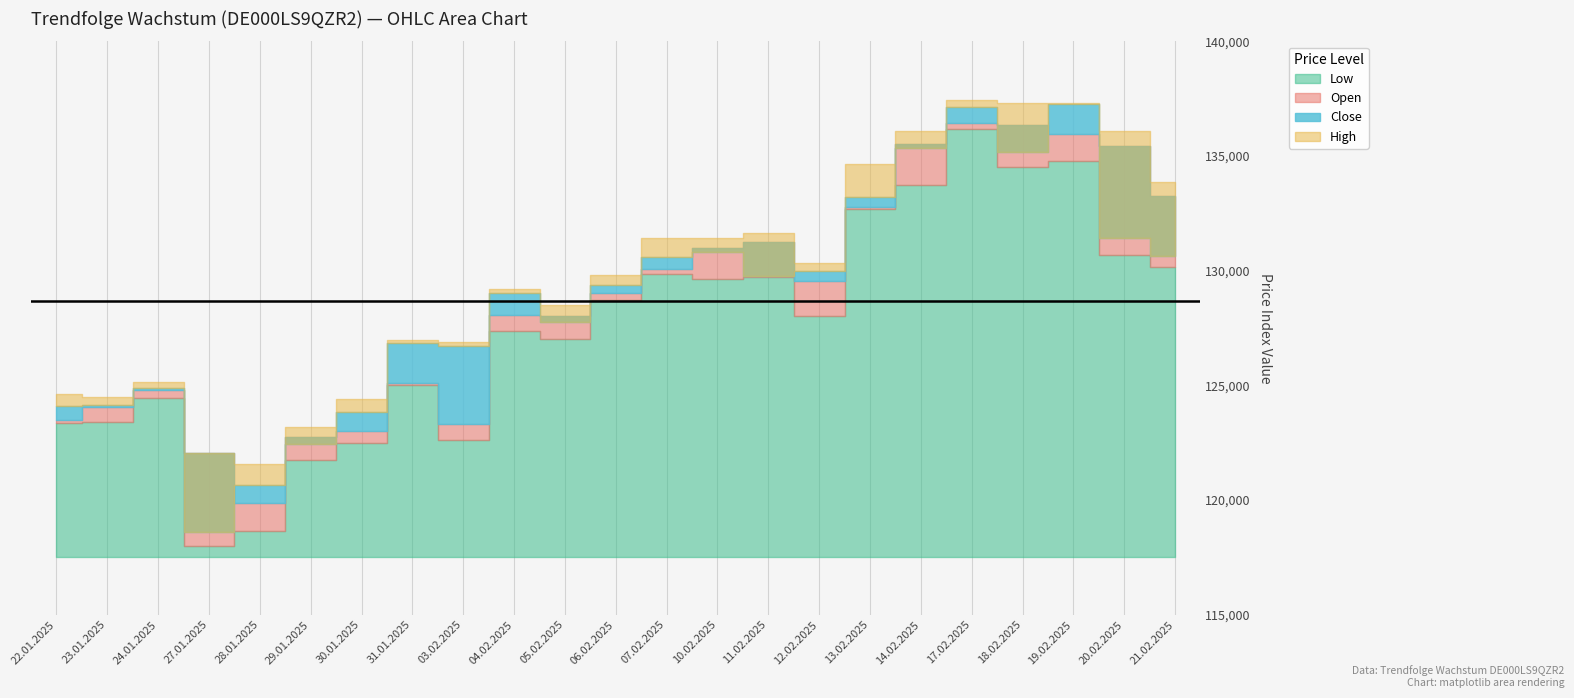

Which category has the highest value across all series?

17.02.2025